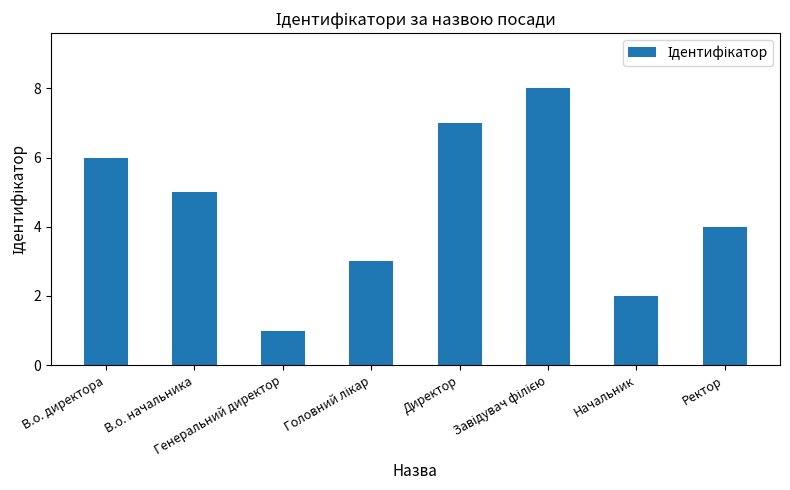

Reading left to right, transcribe all the data shown in this chart.

6	5	1	3	7	8	2	4